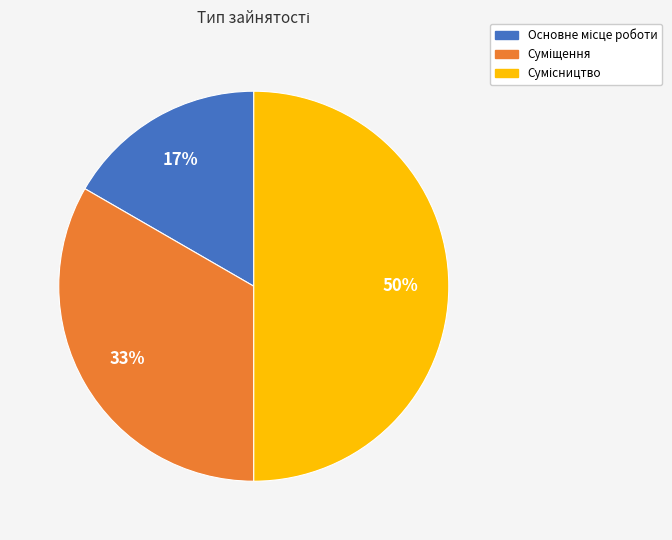

To the nearest percent, what is the difference between the largest and smallest slice percentages?

33%